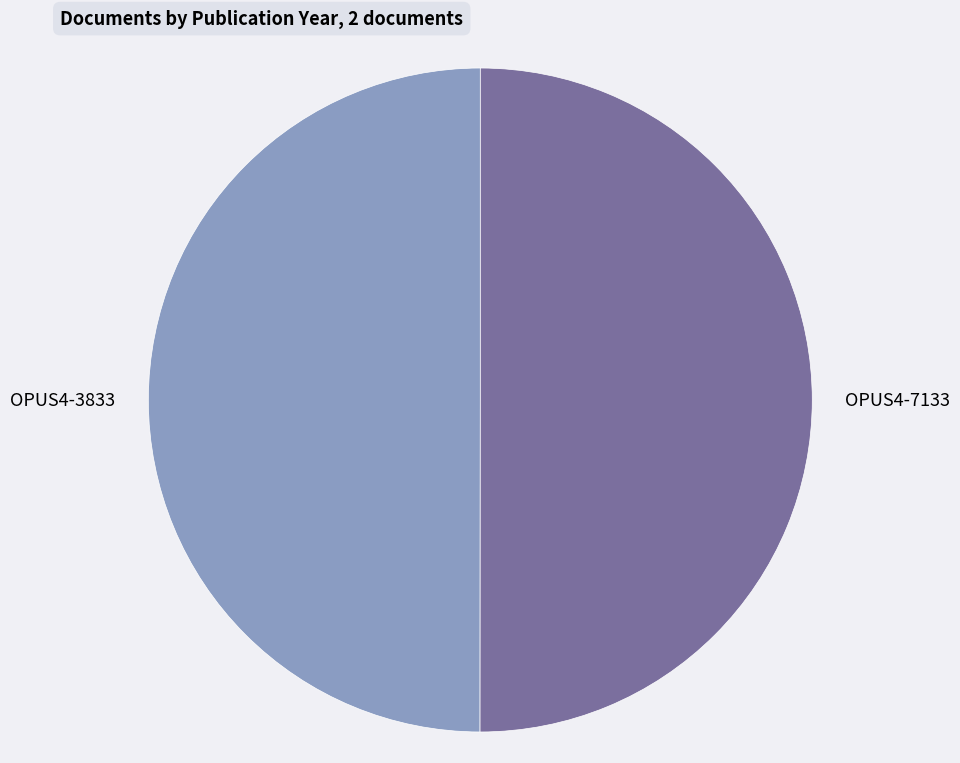

Is the sum of OPUS4-7133 and OPUS4-3833 greater than half?

Yes